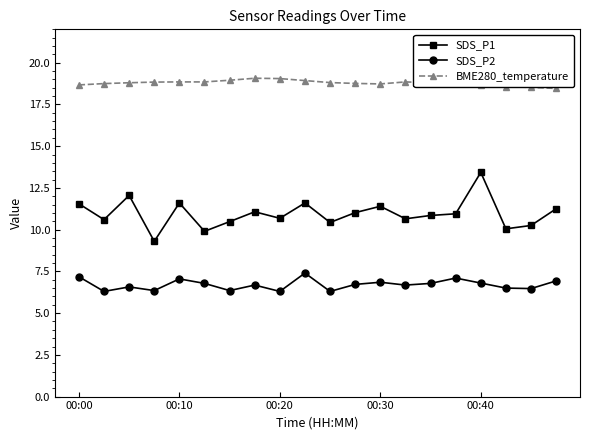

Rank the series by their maximum value, from lowest to highest.

SDS_P2, SDS_P1, BME280_temperature